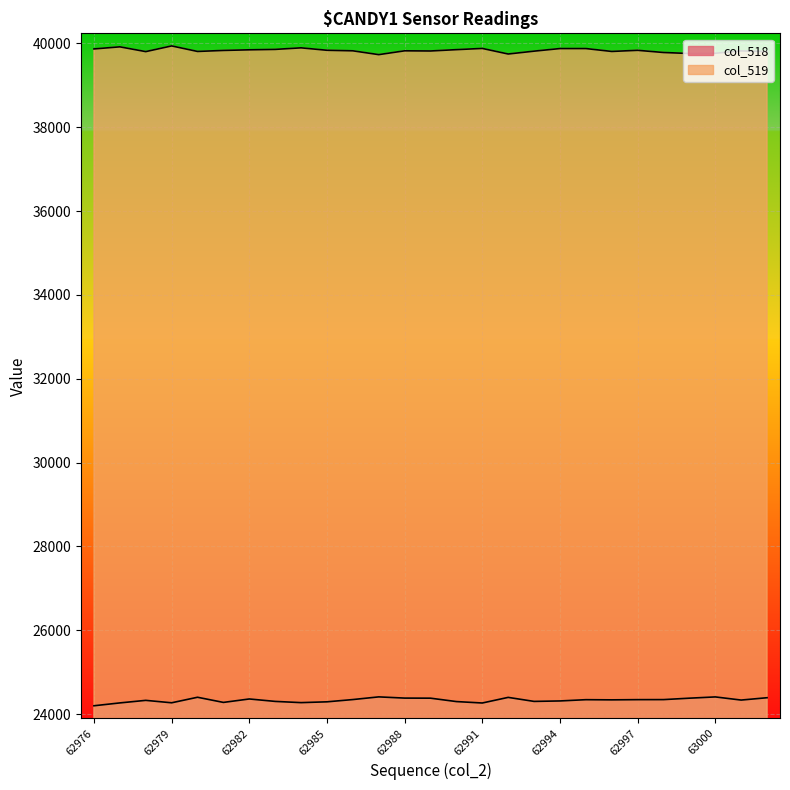

What is the value of the col_518 point at the 5th from the left?

24401